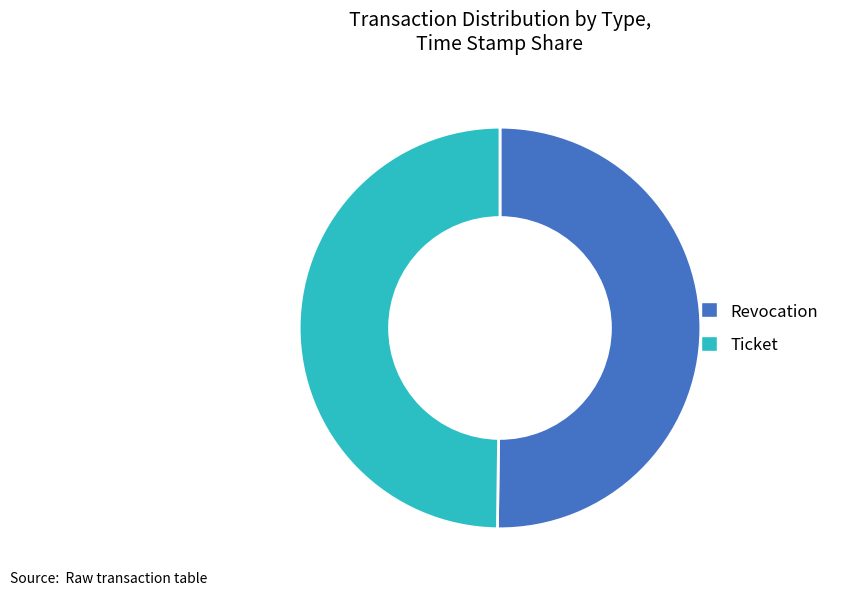

How many slices are in this pie chart?

2